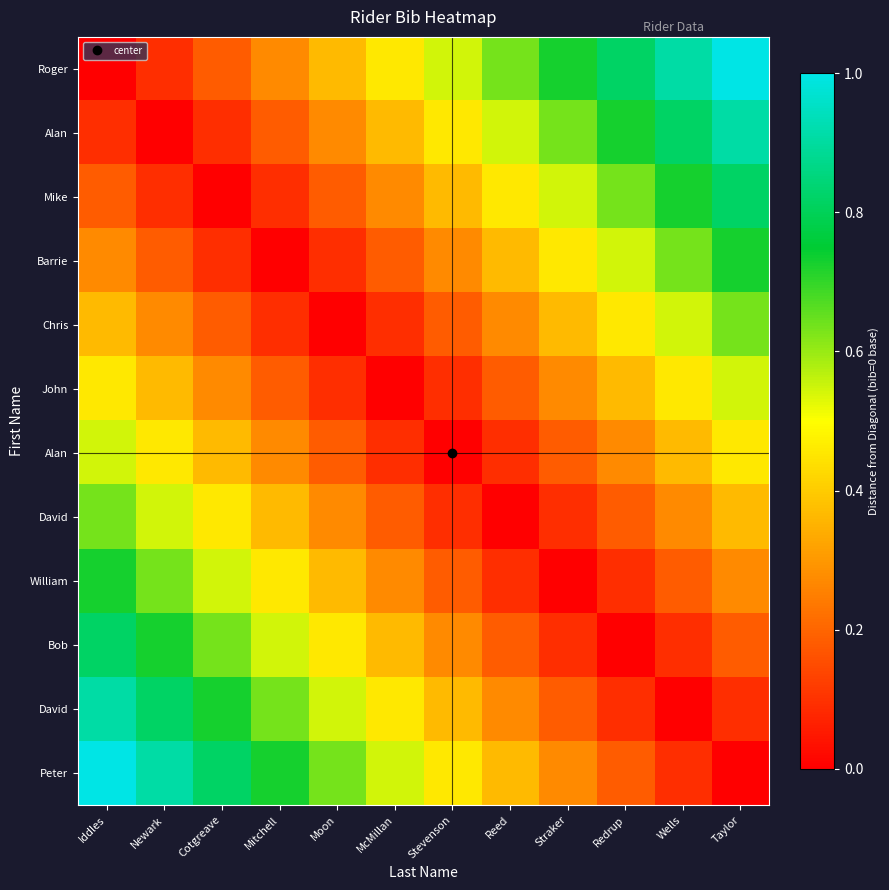

What is the total value across all series at Taylor?

6.0